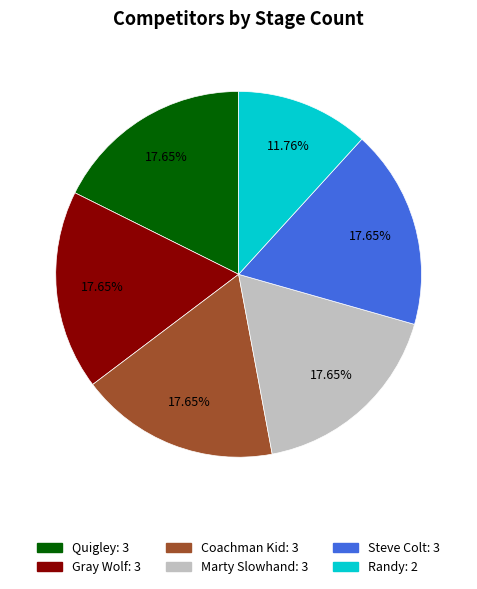

What percentage is the Quigley slice, to the nearest percent?

18%